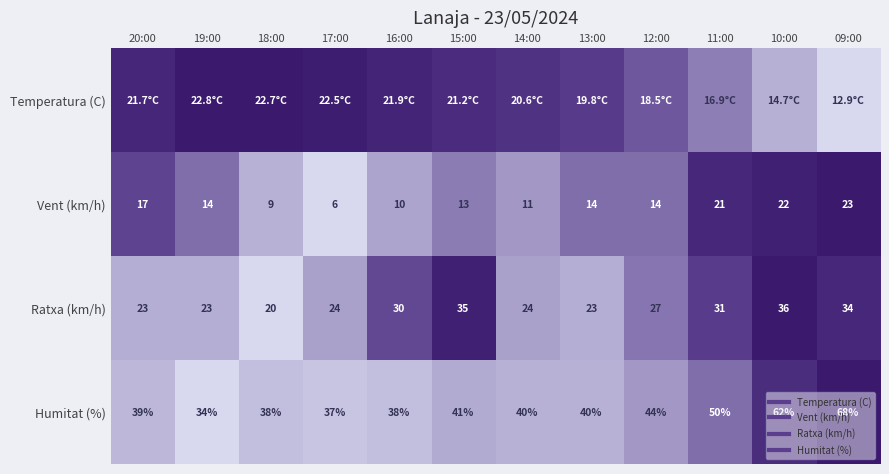

Which category has the lowest value in the Temperatura (C) series?

09:00